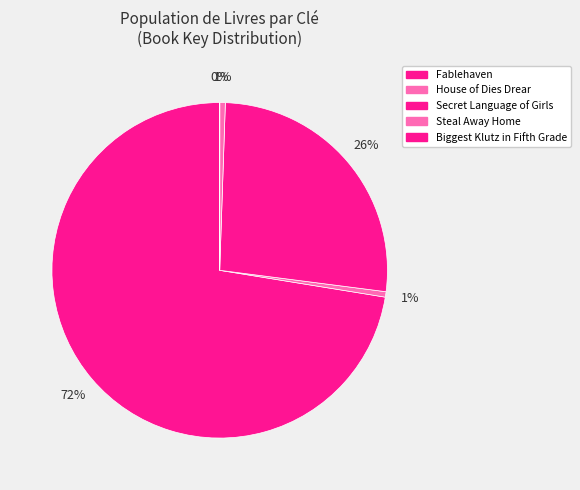

True or false: Steal Away Home accounts for 1% of the total.

True